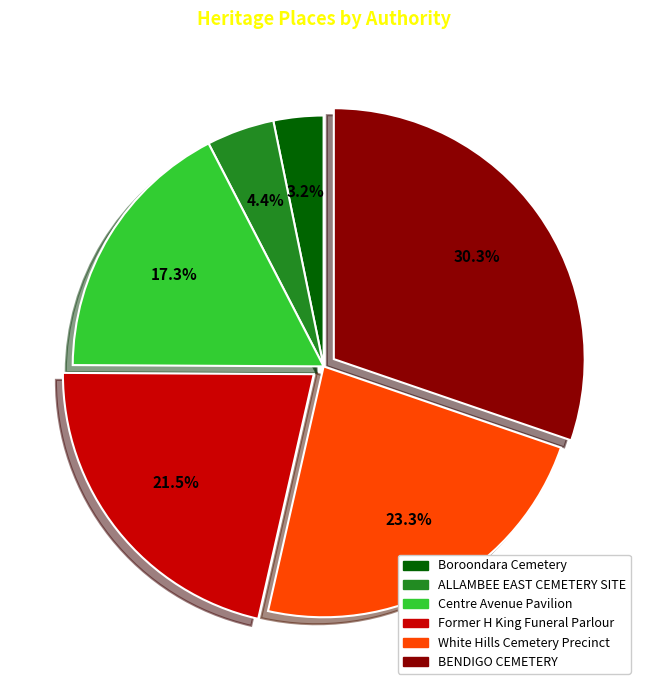

What is the largest slice in the pie chart?

BENDIGO CEMETERY